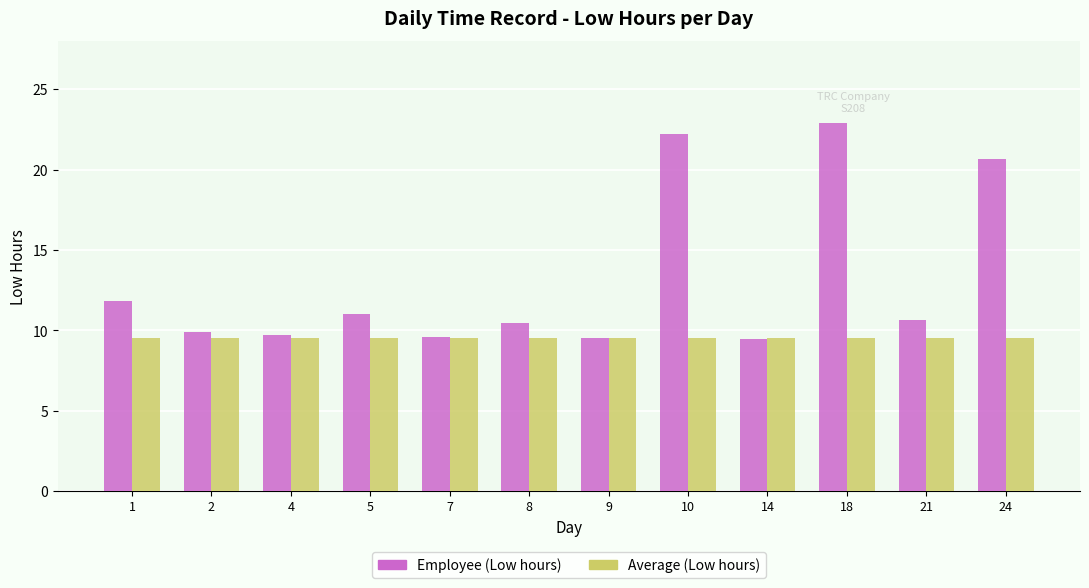

List the series in order of their overall mean, highest first.

Employee (Low hours), Average (Low hours)